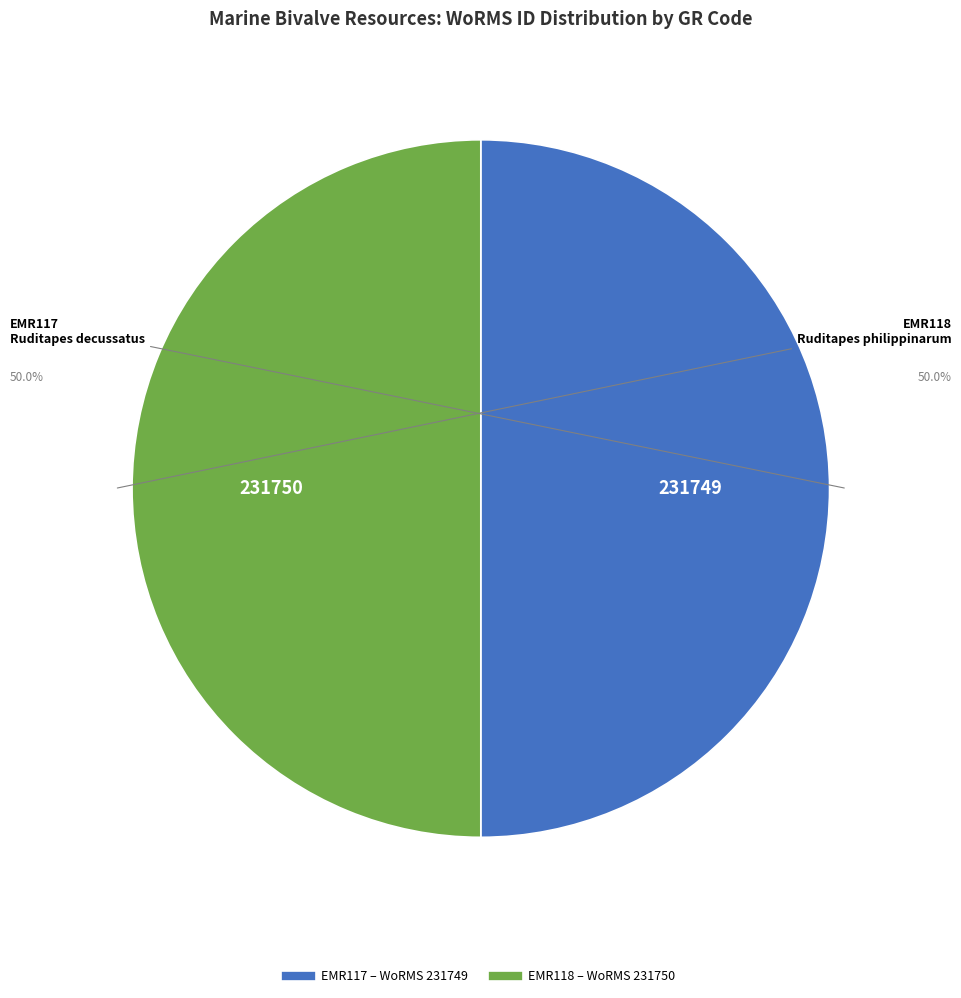

What is the ratio of the value at EMR117 to the value at EMR118?

1.0